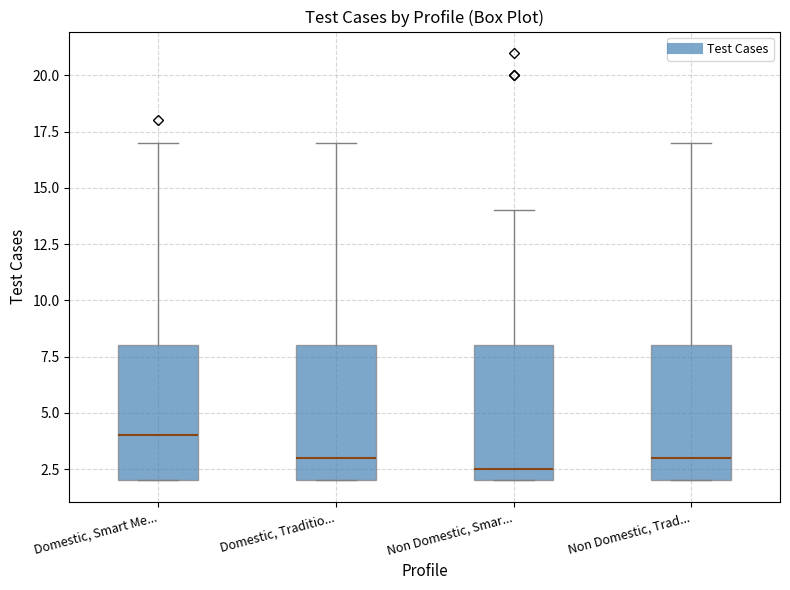

Which box's median line is the highest?

Domestic, Smart Me...